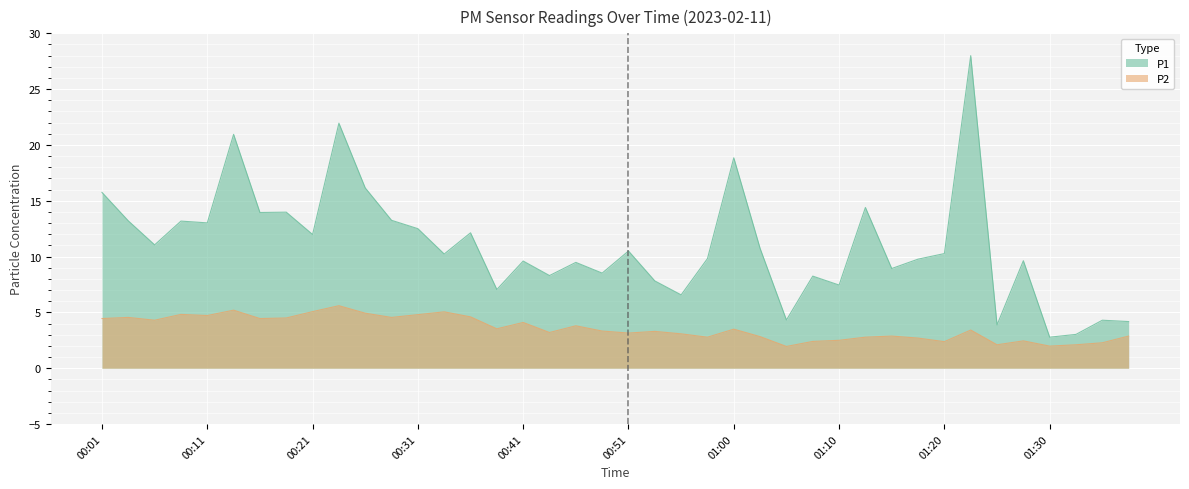

The P2 series shows 4.7 at 00:11. True or false?

True